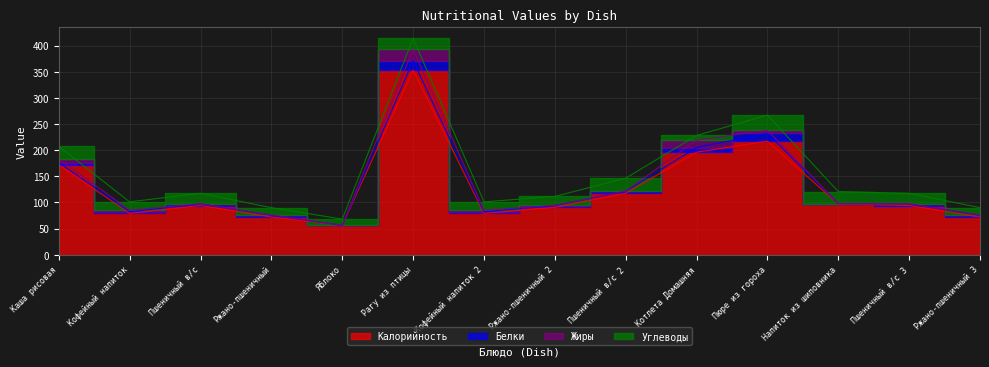

Rank the series at Кофейный напиток 2 from highest to lowest value.

Калорийность, Углеводы, Белки, Жиры